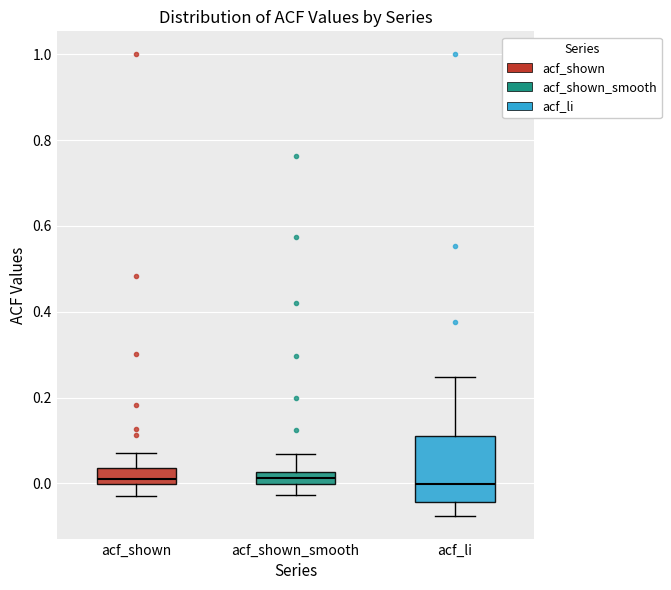

Where does the upper whisker of the box for acf_shown_smooth end on the y-axis? The values are not printed on the chart, so give them approximately, as read against the axis.

0.06